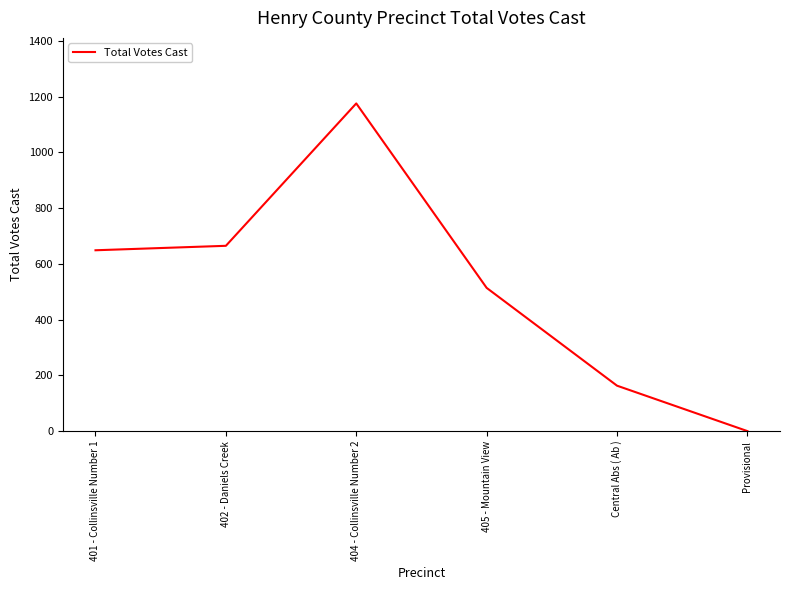

What value does the data have at Central Abs ( Ab ), to the nearest 10?

160